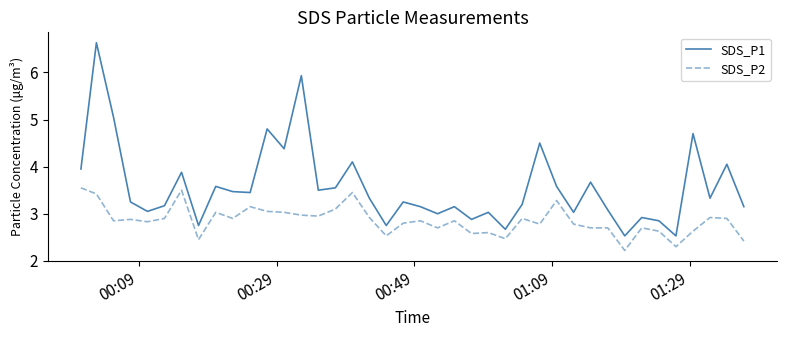

Which series has the largest range (max minus min)?

SDS_P1